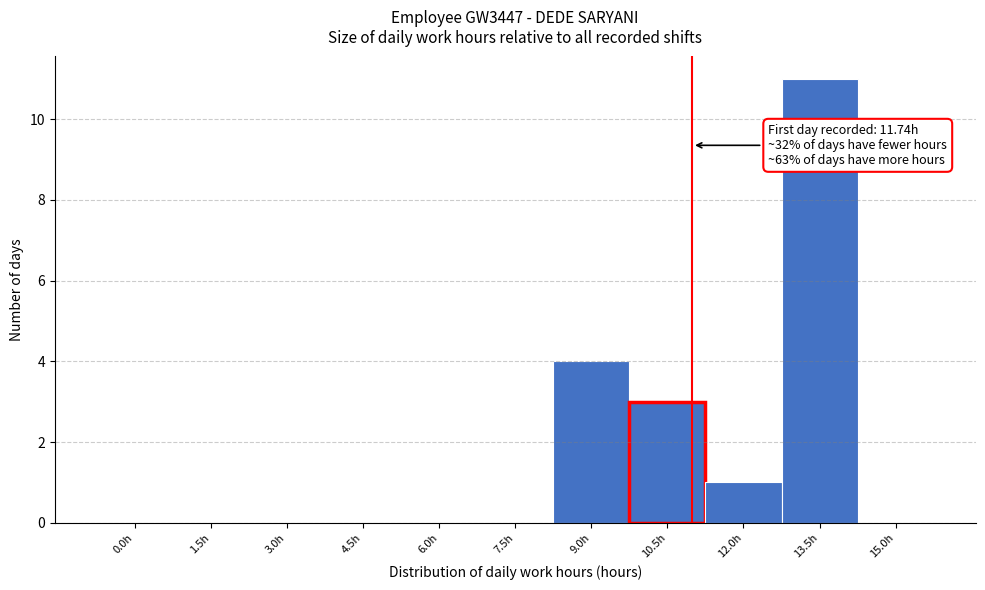

Reading right to left, what are all the values shown in this chart?

15.0h=0	13.5h=11	12.0h=1	10.5h=3	9.0h=4	7.5h=0	6.0h=0	4.5h=0	3.0h=0	1.5h=0	0.0h=0